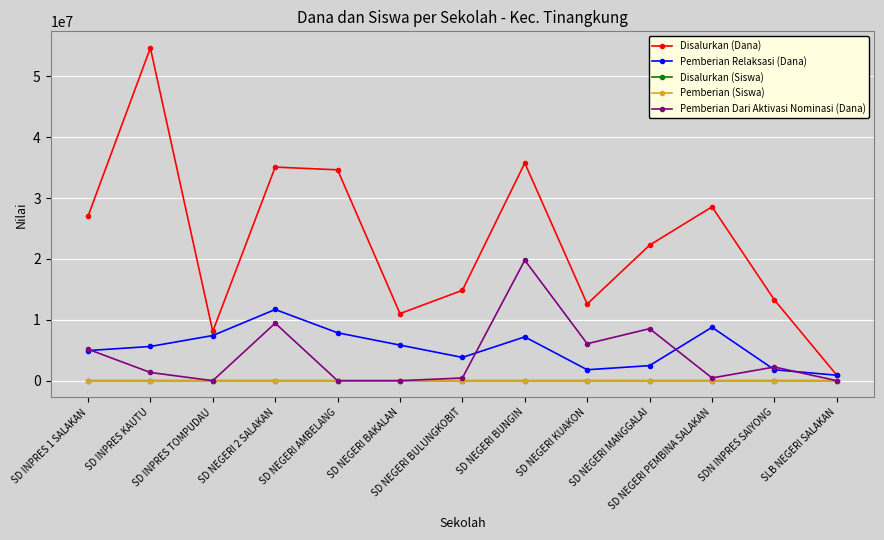

Where does the Pemberian Dari Aktivasi Nominasi (Dana) series first go above 1350000?

SD INPRES 1 SALAKAN